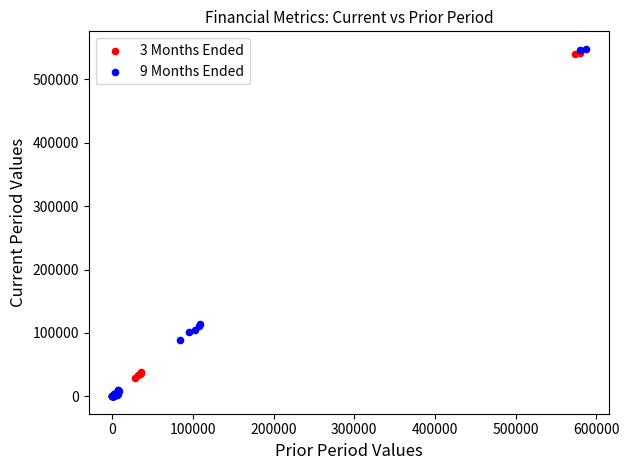

Which series has the widest spread of Y values?

9 Months Ended